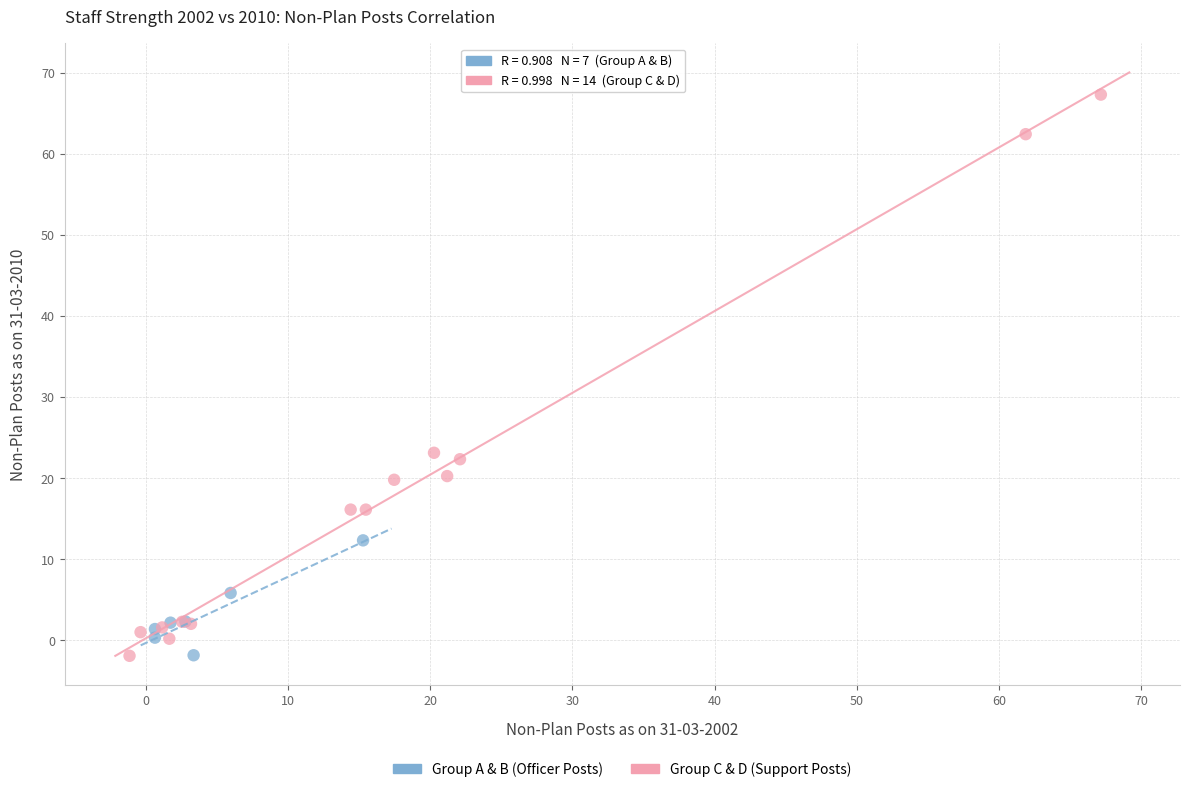

Which series contains the highest Y value?

Group C & D (Support Posts)